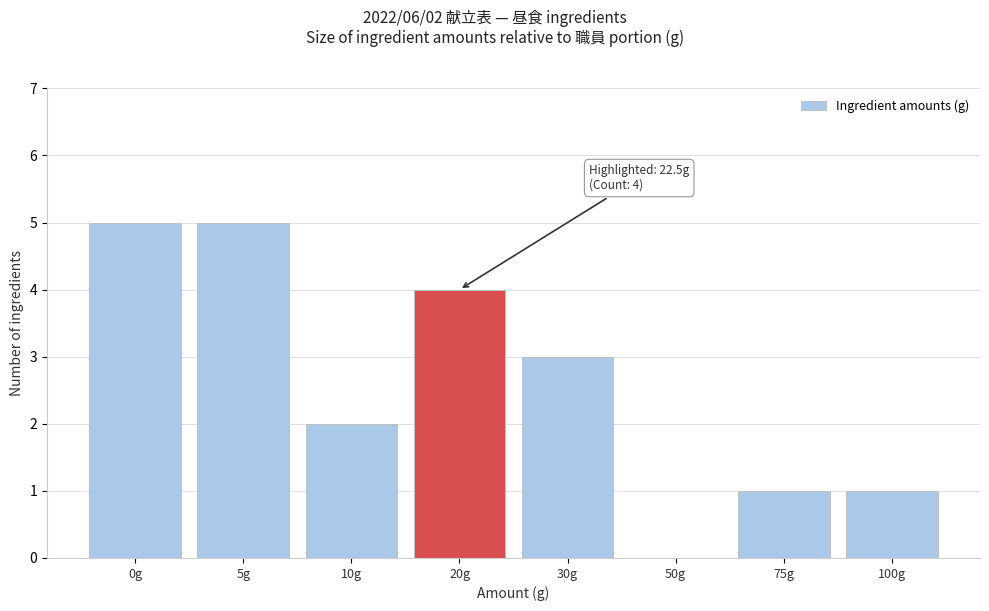

Reading left to right, transcribe all the data shown in this chart.

0g=5	5g=5	10g=2	20g=4	30g=3	50g=0	75g=1	100g=1